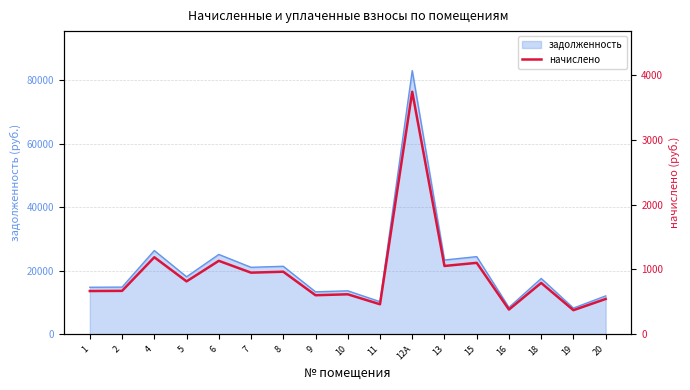

Where is the data nearest to the value 2055?

4